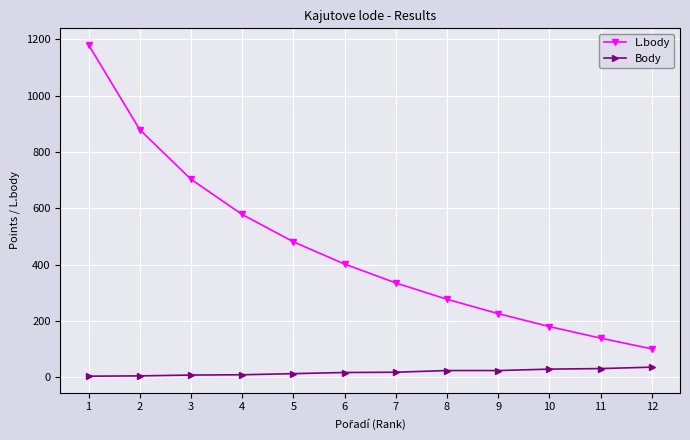

Which series has the widest spread of values?

L.body